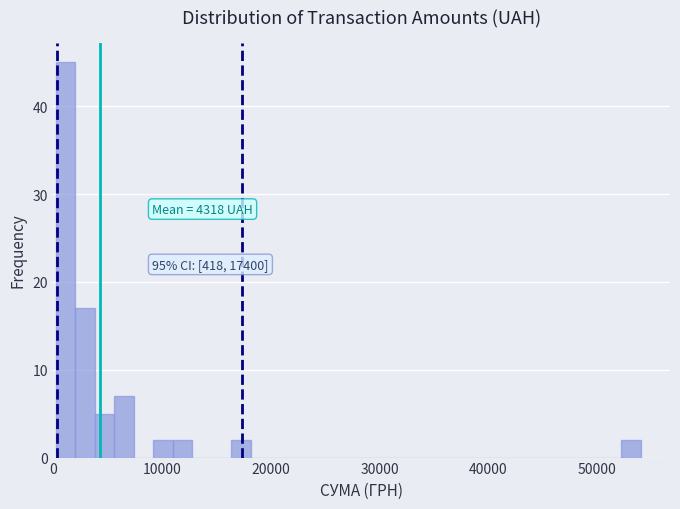

Around what value on the x-axis is the tallest bar? Give the approximate position of its centre, as read against the axis.

1000